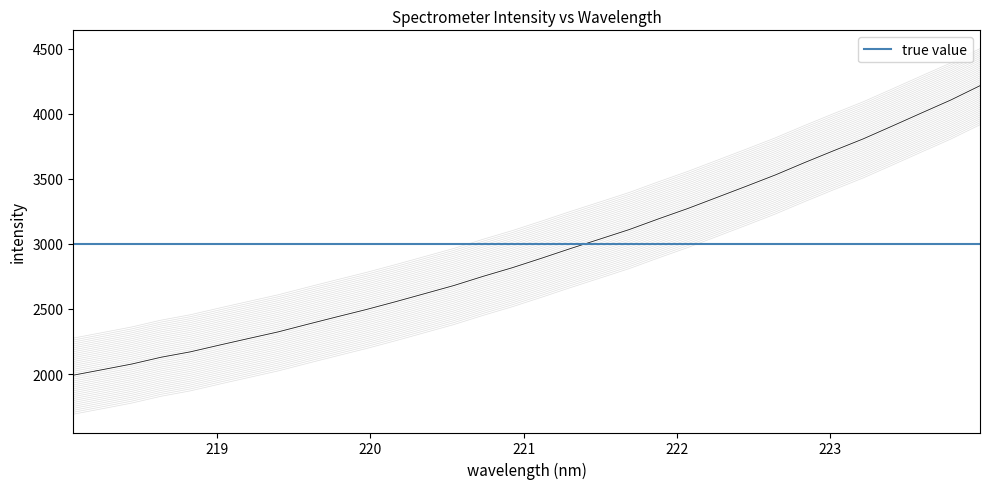

Where does the data first go above 2590?

221.1174